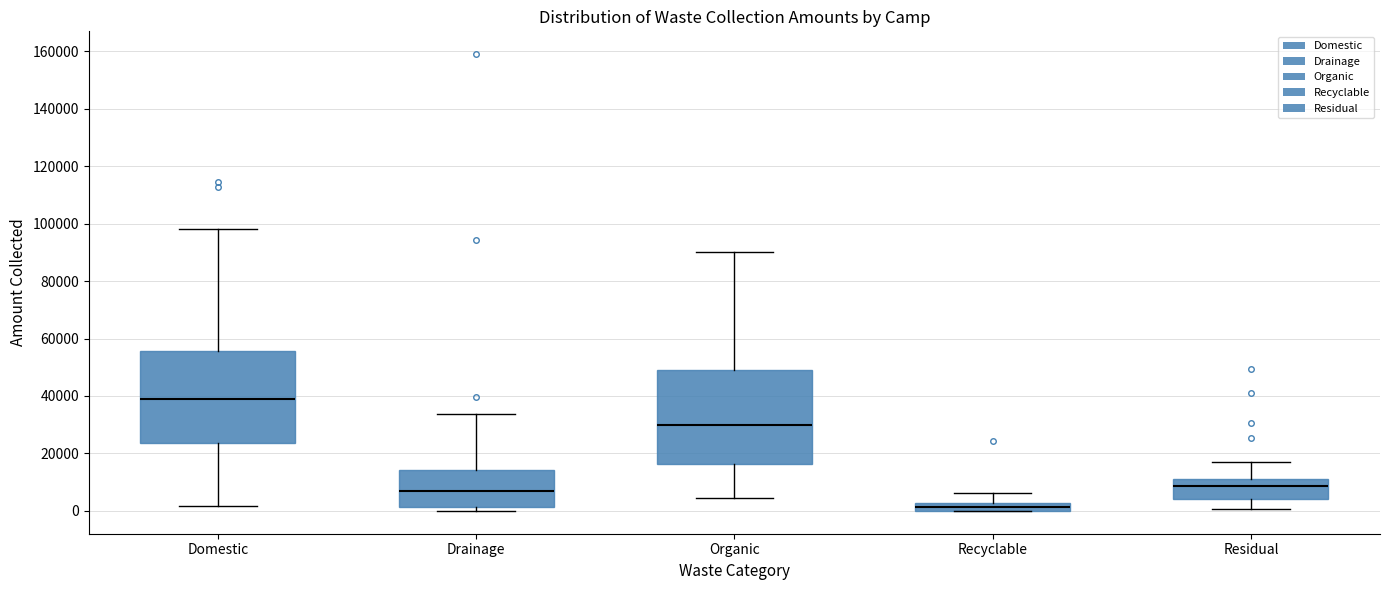

Where is the lower edge of the box for Residual on the y-axis? The values are not printed on the chart, so give them approximately, as read against the axis.

4000